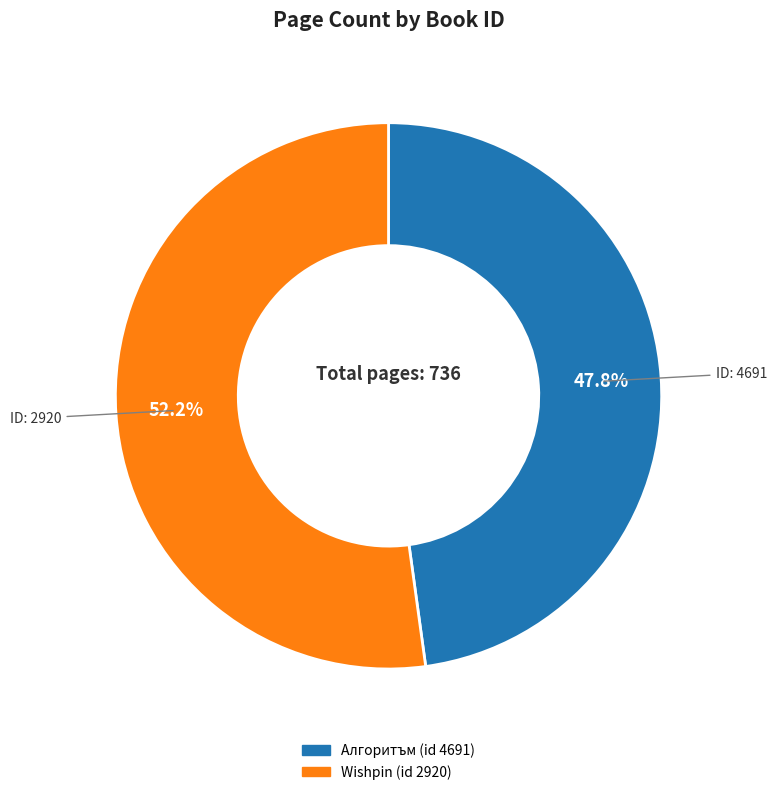

Is there a majority slice in this chart?

Yes